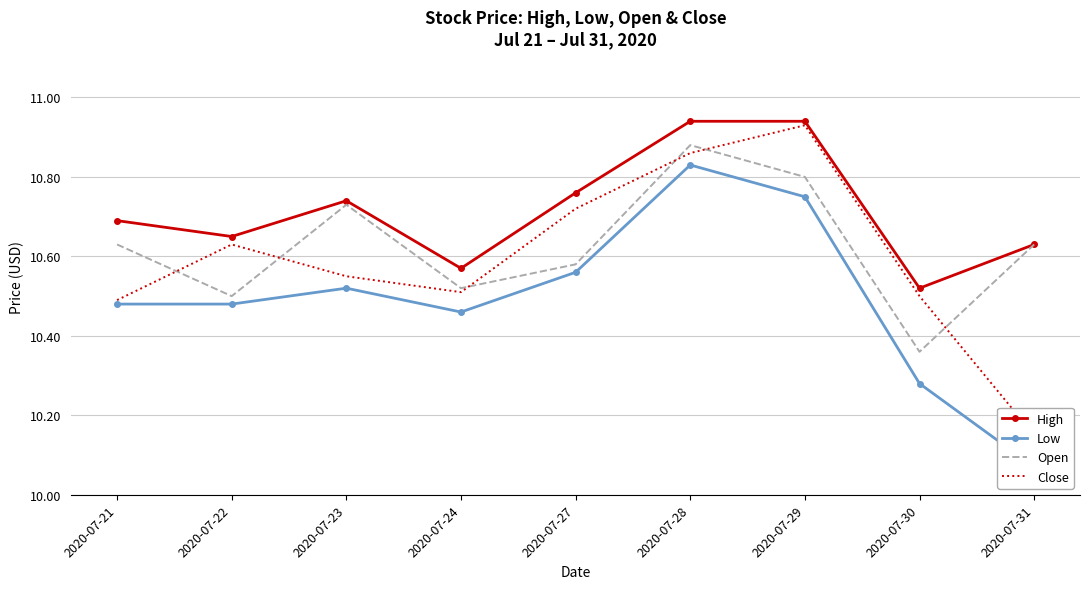

Which category has the lowest value in the Close series?

2020-07-31